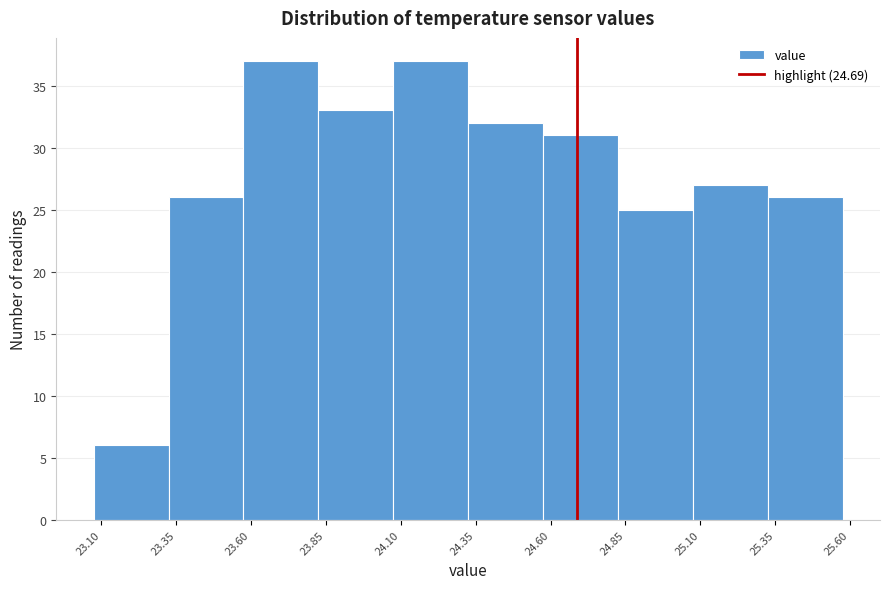

How tall is the bar that spans 25.325 to 25.575 on the x-axis? Neither the bar edges nor the heights are printed on the chart, so give them approximately, as read against the axes.

26